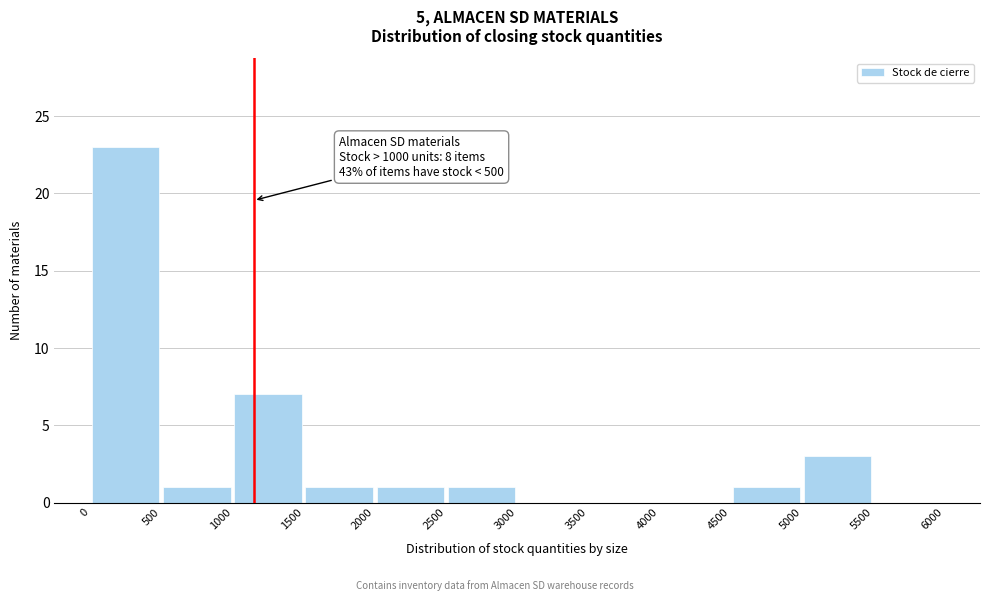

Which range on the x-axis has the tallest bar?

0 to 500